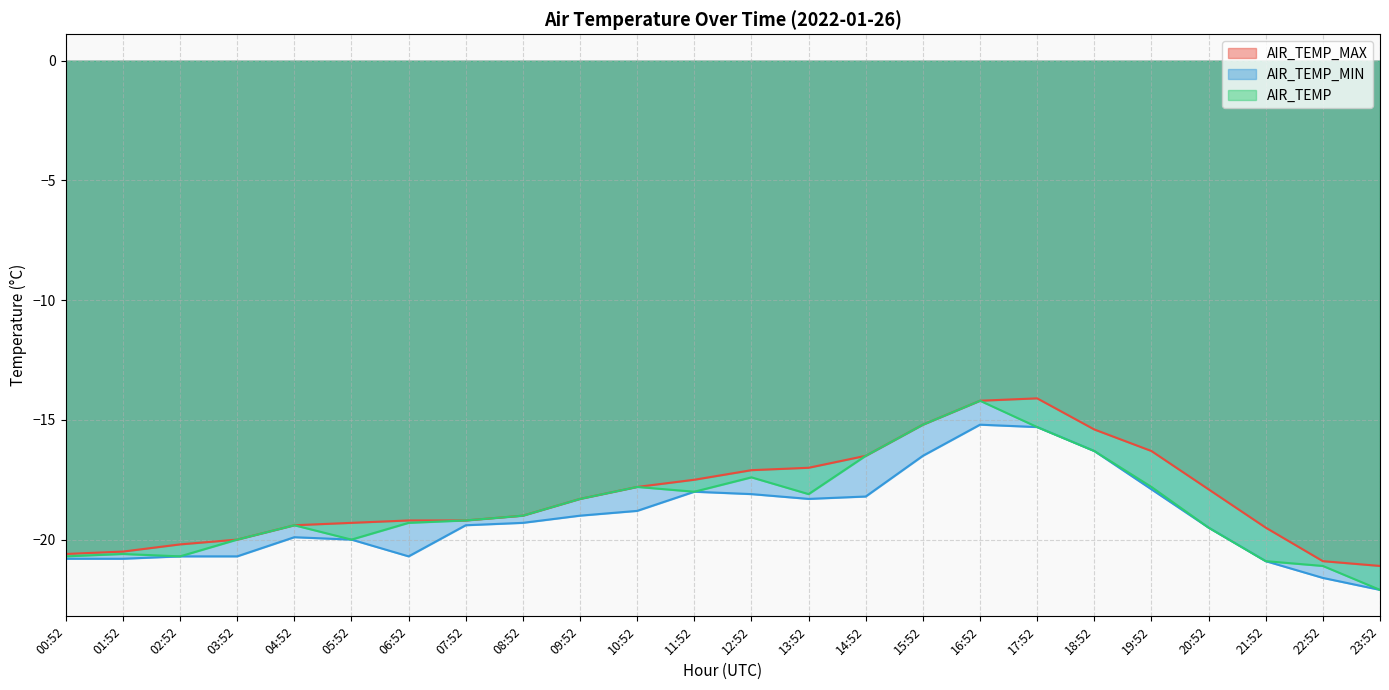

True or false: AIR_TEMP has more than 0 interior local peaks.

True